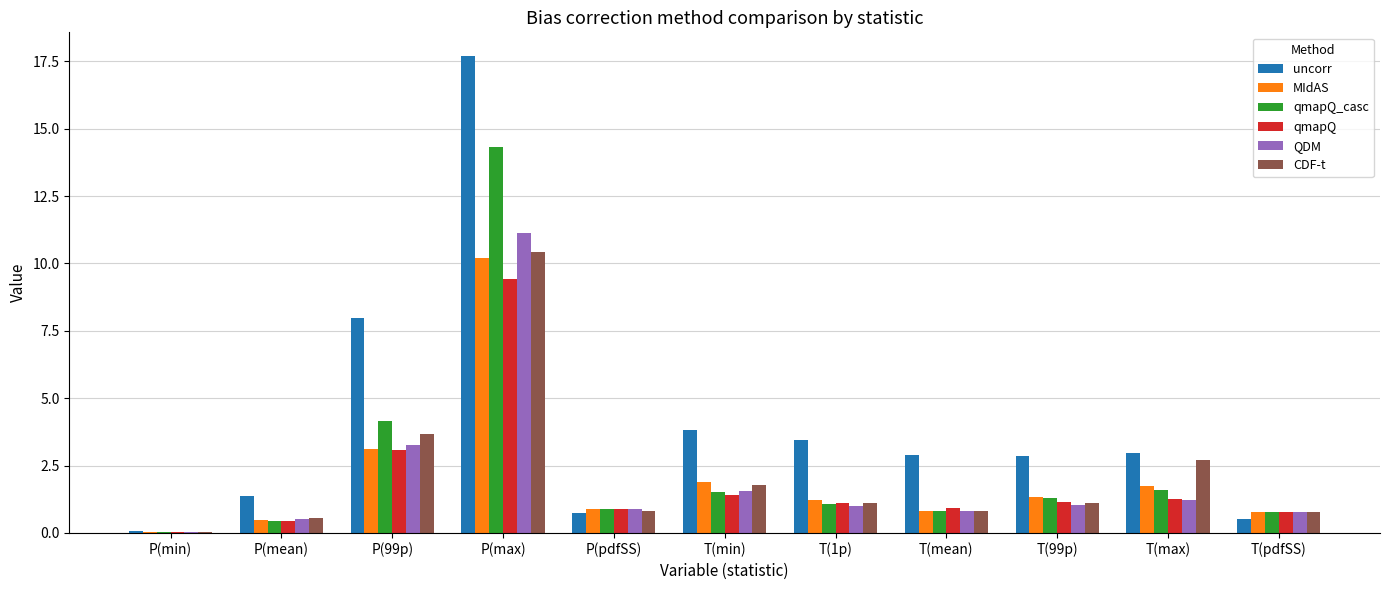

What is the total value across all series at P(99p)?

25.2